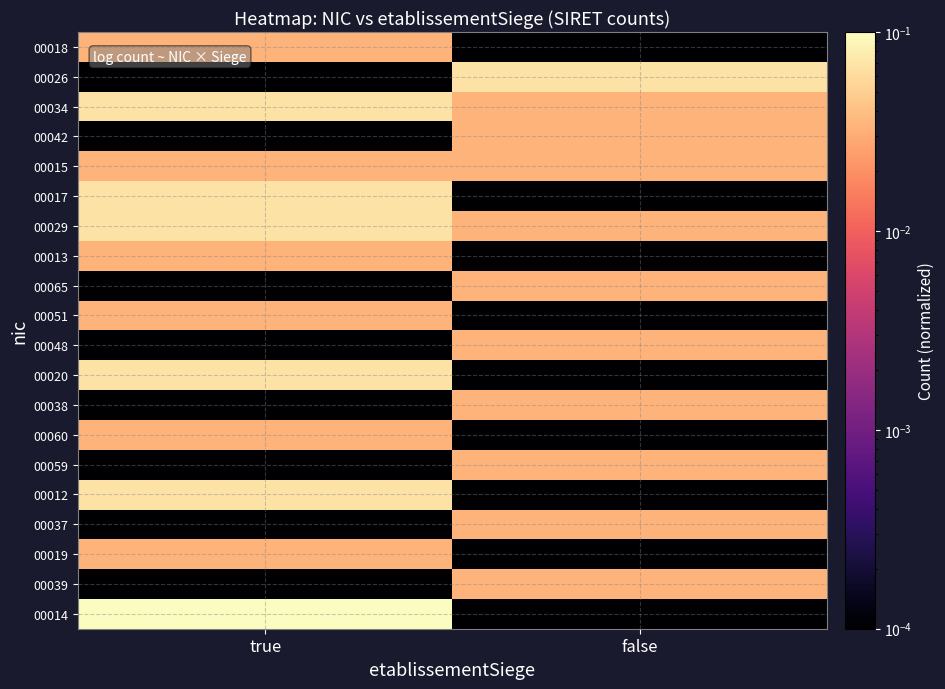

What is the difference between the highest and lowest values at false?

0.1